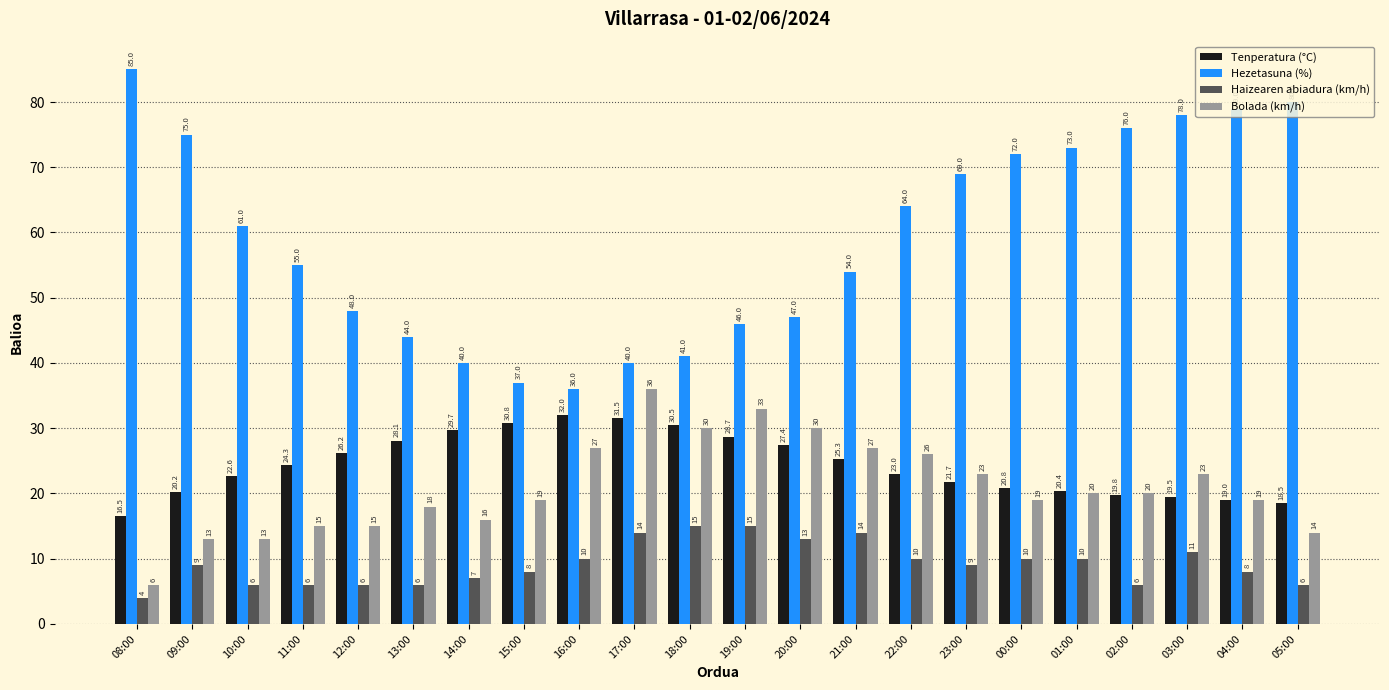

The value of Haizearen abiadura (km/h) at 22:00 is 17.0. True or false?

False